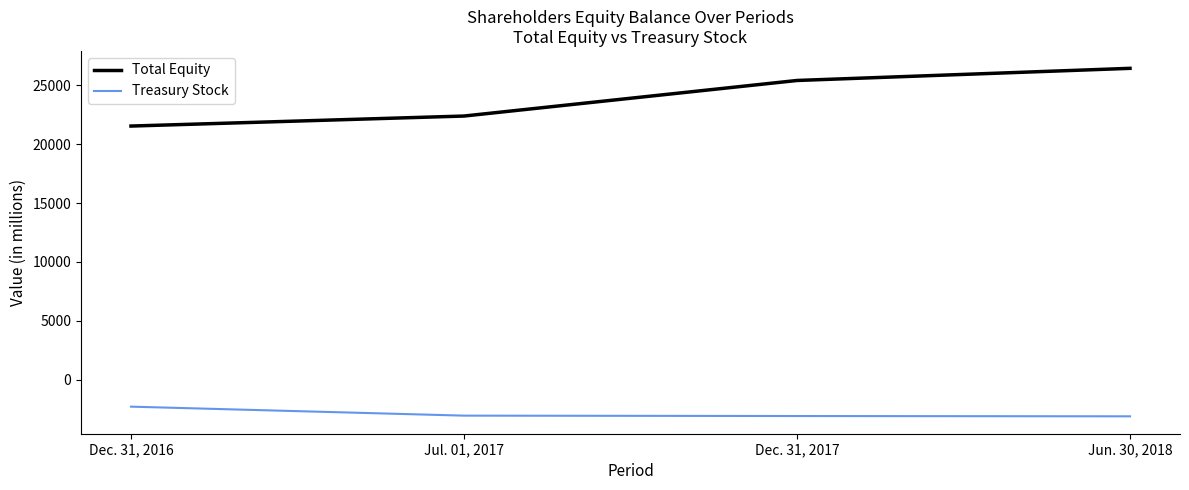

True or false: Treasury Stock and Total Equity cross at least once.

False